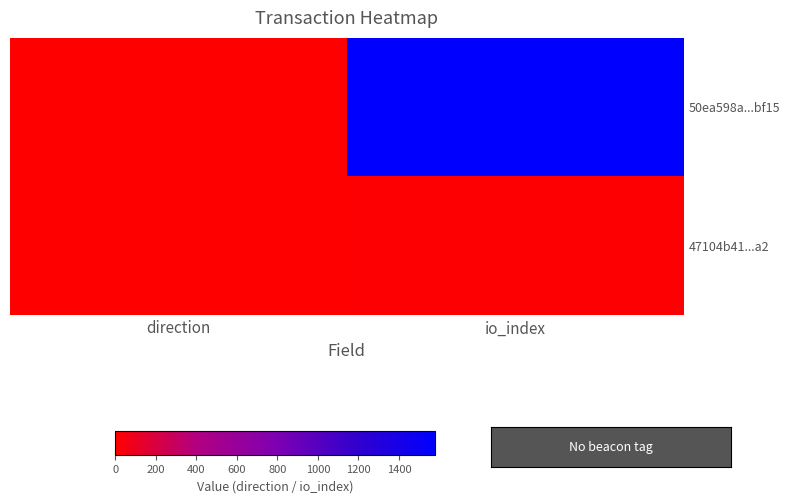

What is the smallest value displayed?

-1